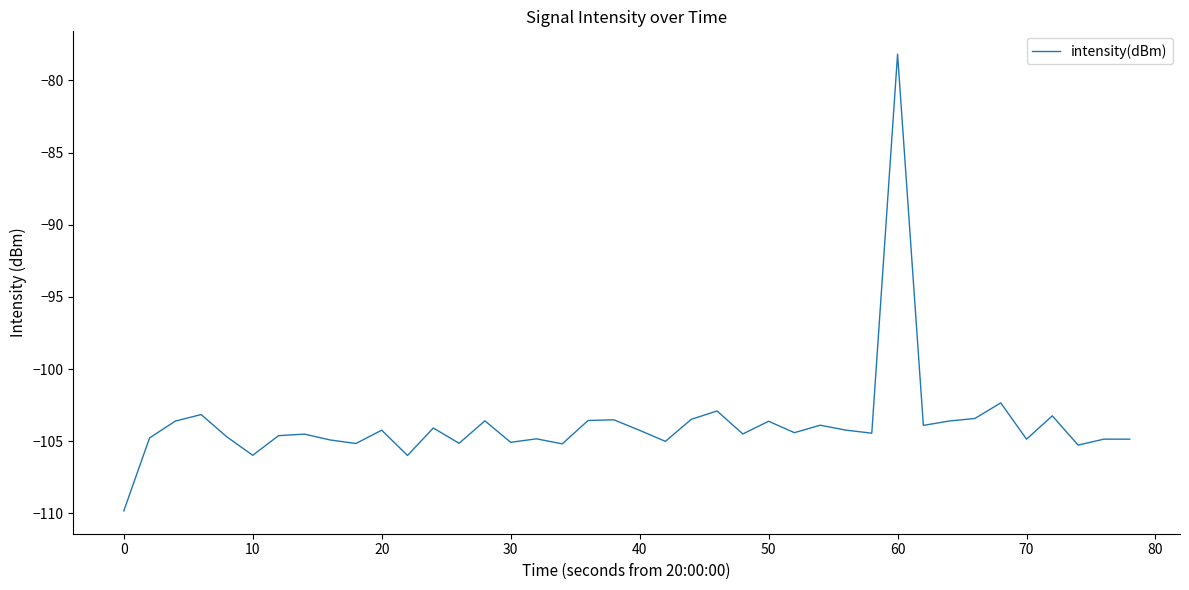

What is the minimum value shown in the chart?

-109.8